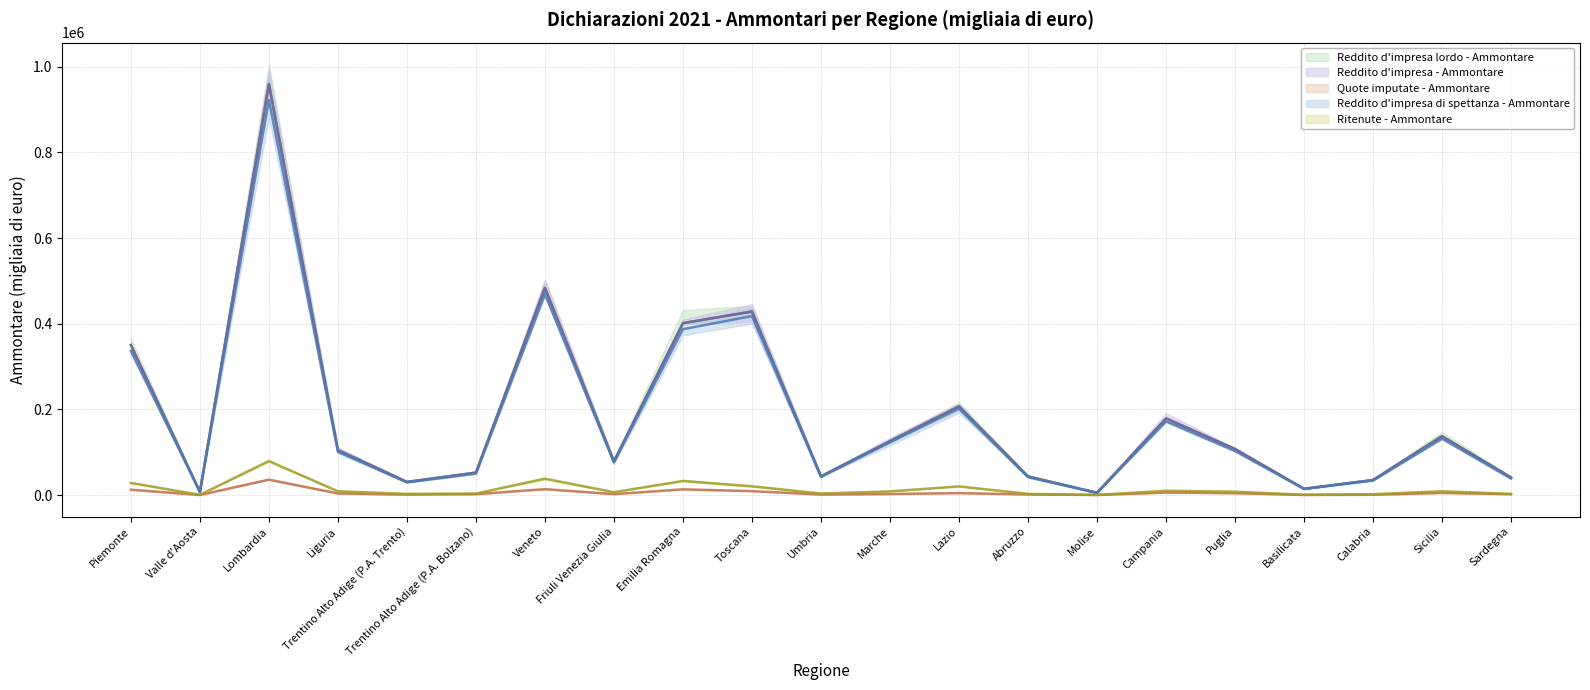

How many values in the Quote imputate - Ammontare series exceed 2496?

10